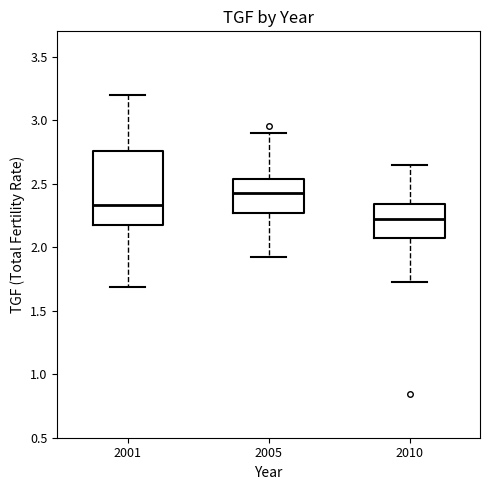

Reading left to right, transcribe this box plot: for each box, give where its median line is, the range the box spans, and where its two whiskers end, as read against the y-axis. The values are not printed on the chart, so give them approximately, as read against the axis.

2001: median 2.35, box 2.15 to 2.75, whiskers 1.70 to 3.20
2005: median 2.45, box 2.25 to 2.55, whiskers 1.90 to 2.90
2010: median 2.20, box 2.05 to 2.35, whiskers 1.70 to 2.65